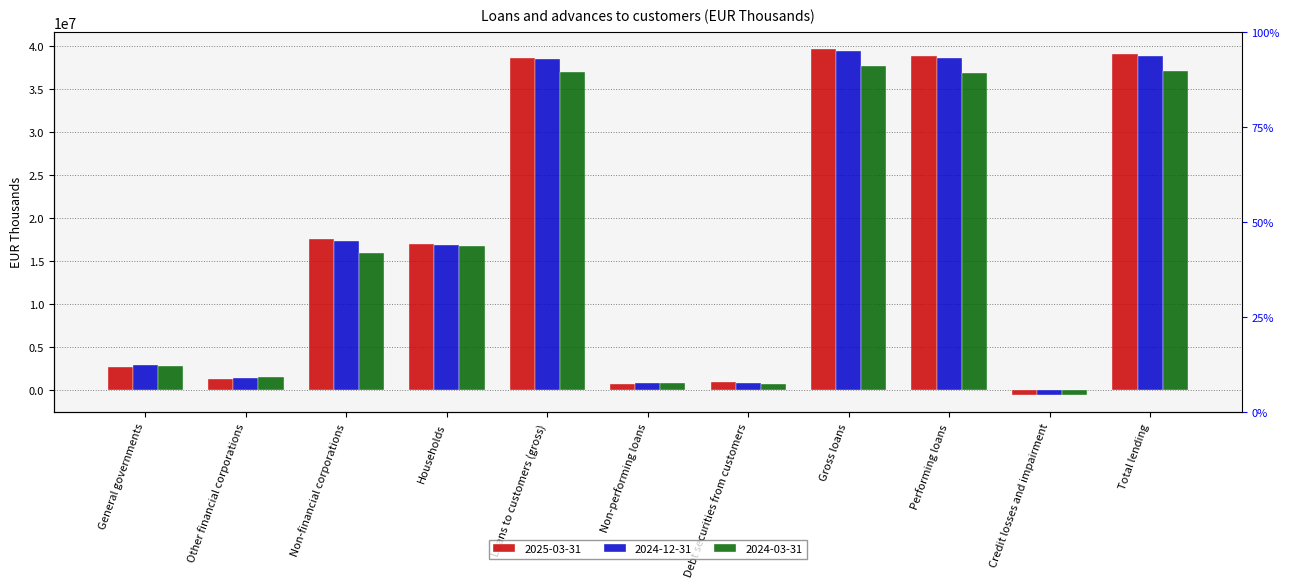

How many categories are shown in the chart?

11